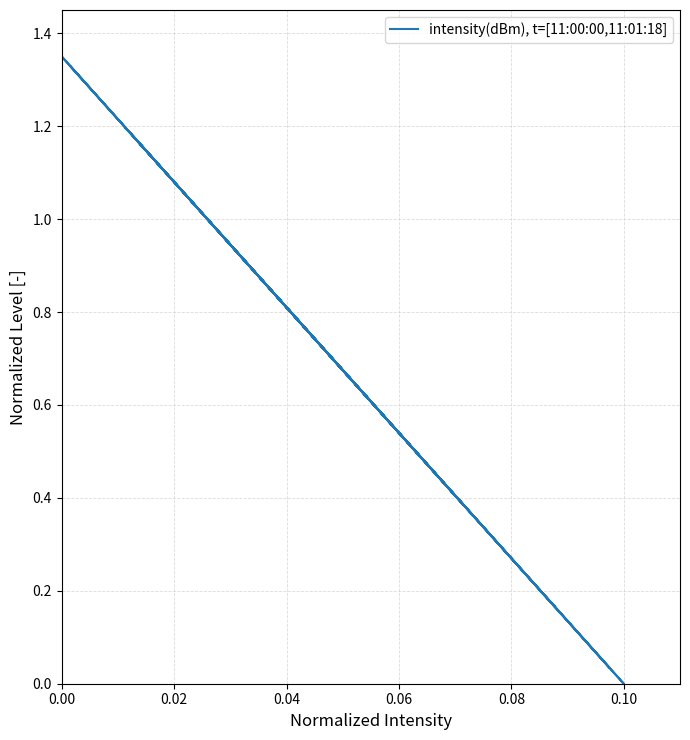

What is the value of the 34th point from the left?

0.6